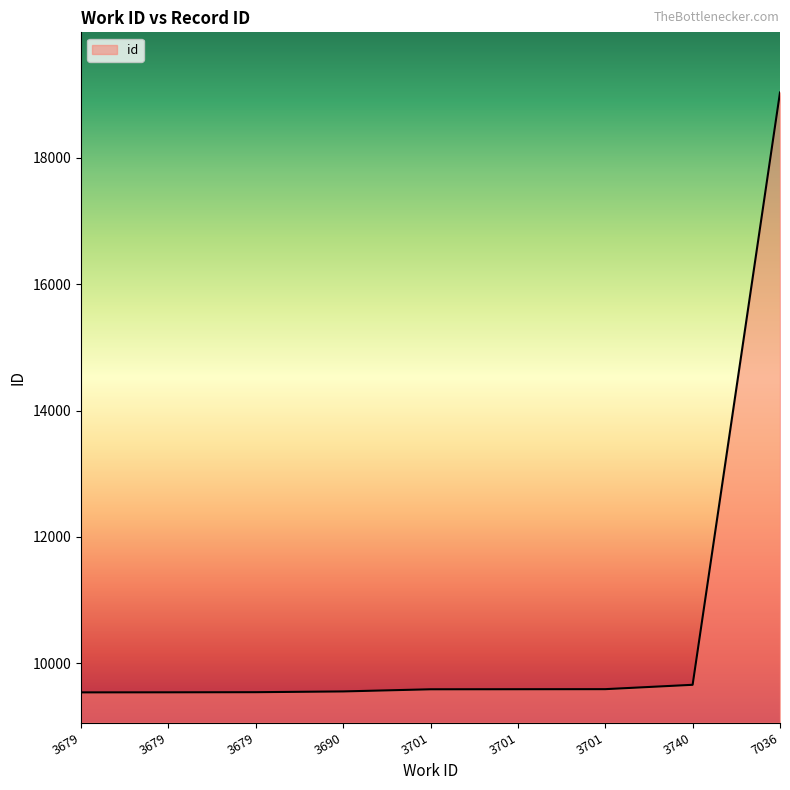

What is the sum of all values?

95642